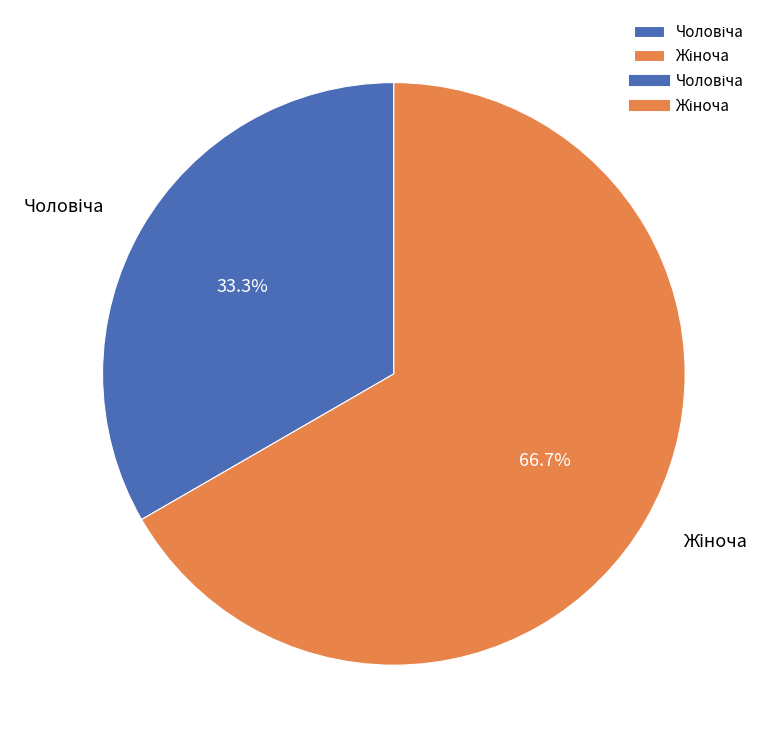

Does any single category account for the majority?

Yes